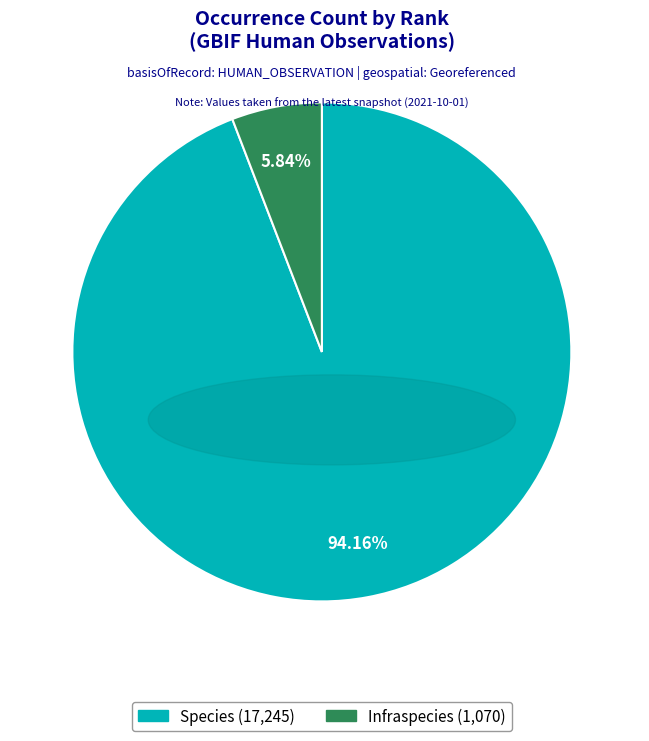

Is there a majority slice in this chart?

Yes